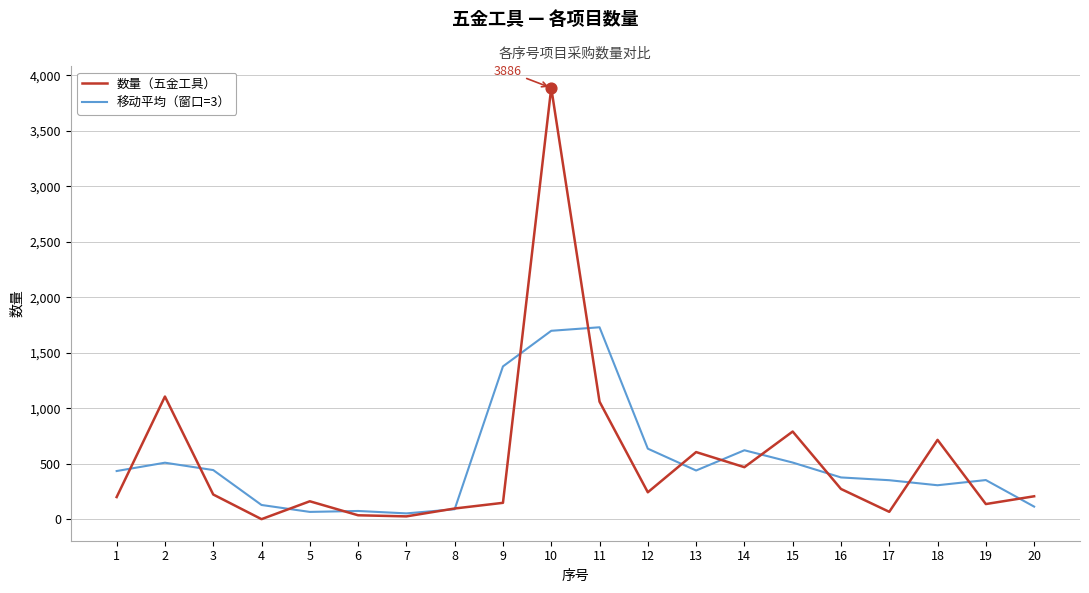

Which series changed the most between 1 and 18?

数量（五金工具）